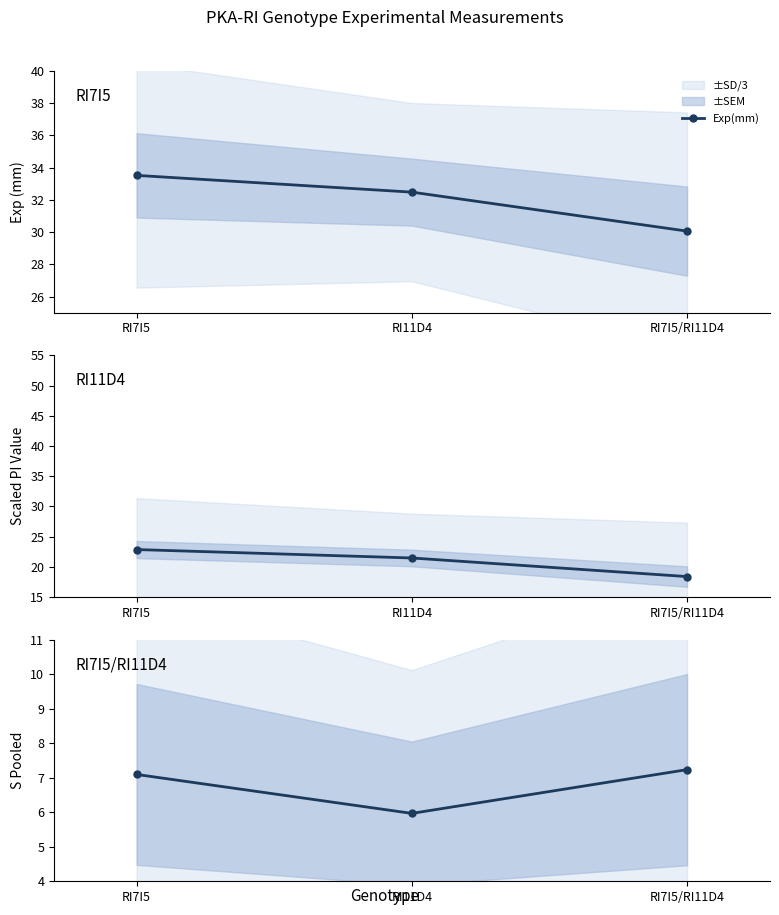

The Exp(mm) series shows 30.1 at RI7I5/RI11D4. True or false?

True